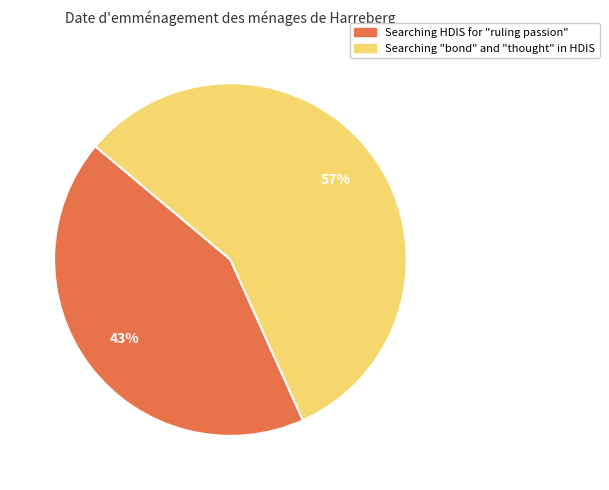

What is the majority slice?

Searching "bond" and "thought" in HDIS